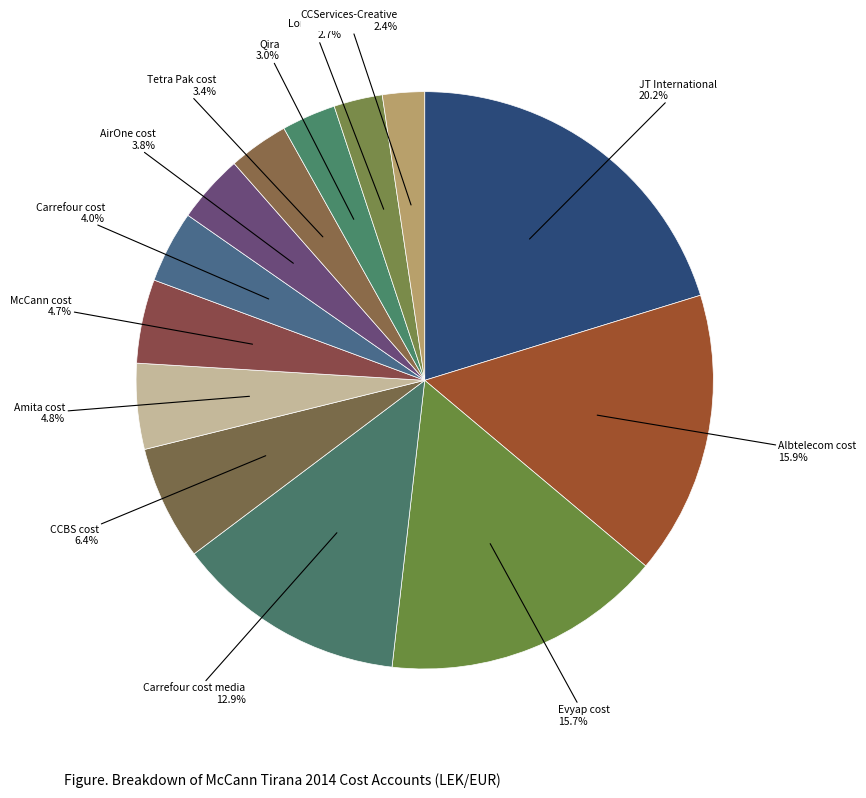

Approximately how many times larger is the value at CCBS cost compared to Amita cost?

1.3